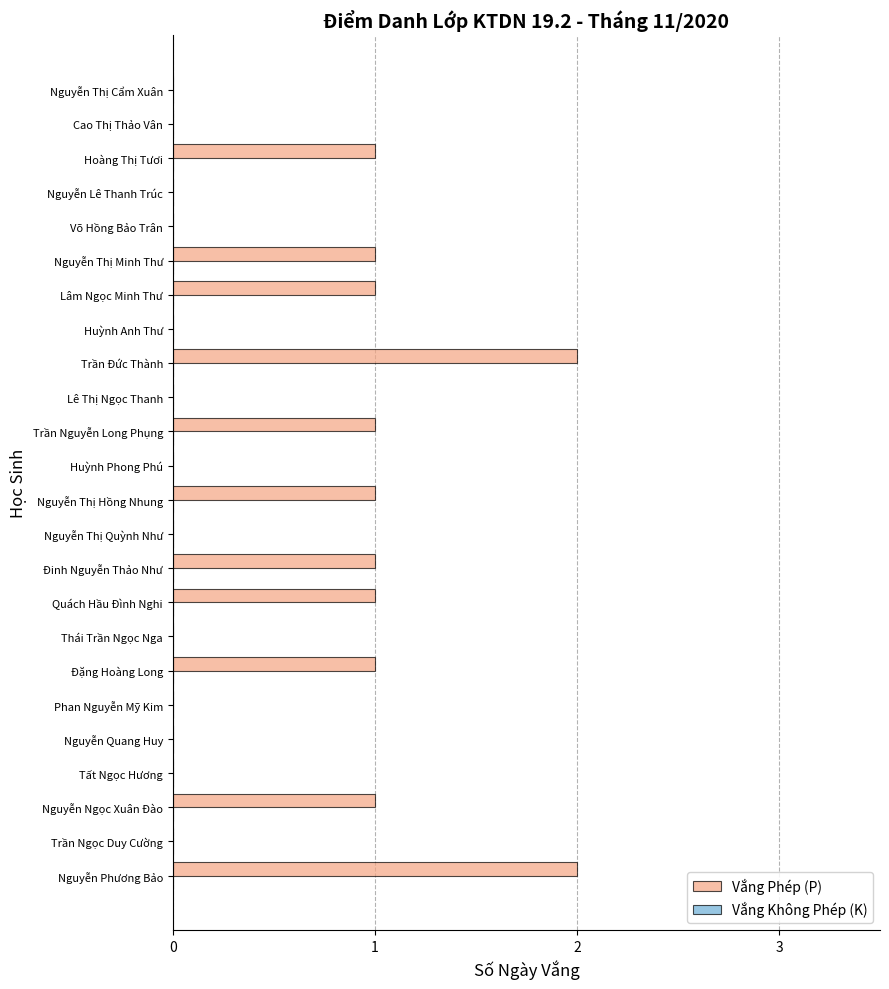

How many categories are shown in the chart?

24